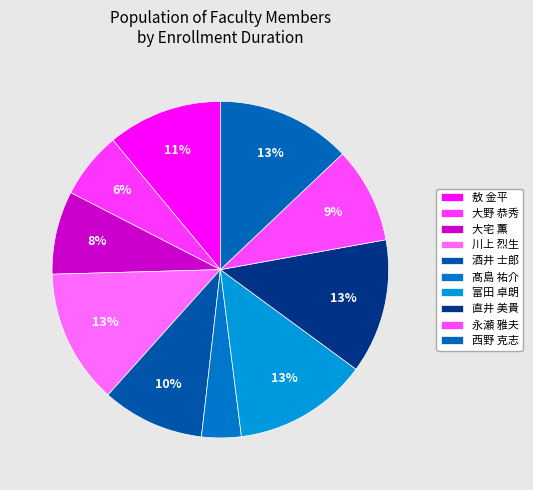

Between 大宅 薫 and 西野 克志, which is larger?

西野 克志